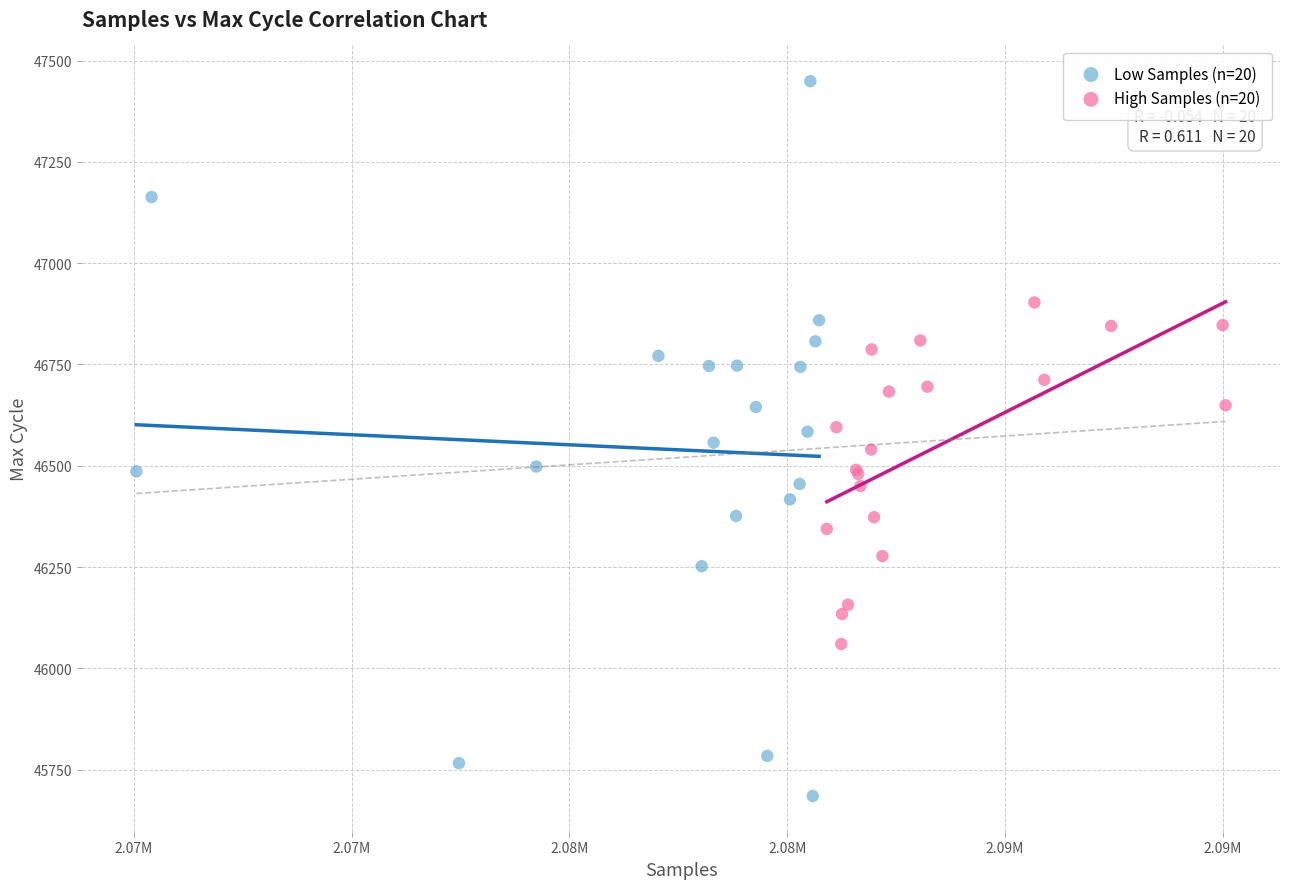

Which series has the largest Y range (max minus min)?

Low Samples (n=20)